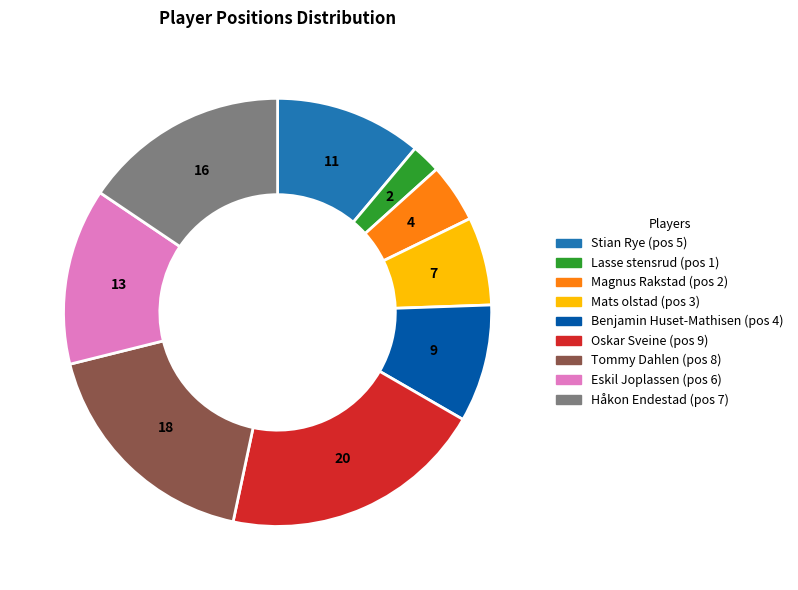

True or false: Benjamin Huset-Mathisen accounts for 9% of the total.

True